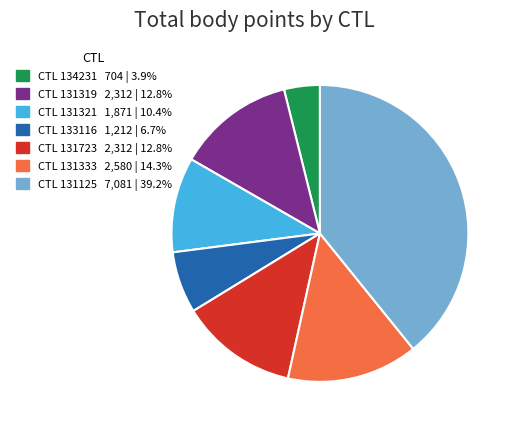

Does any single category account for the majority?

No